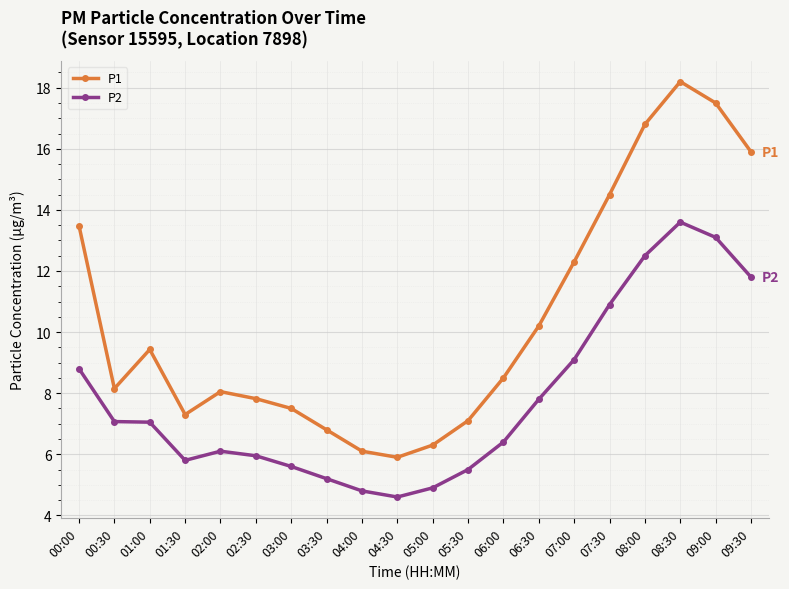

What is the value of the P1 point at the 5th from the left?

8.1